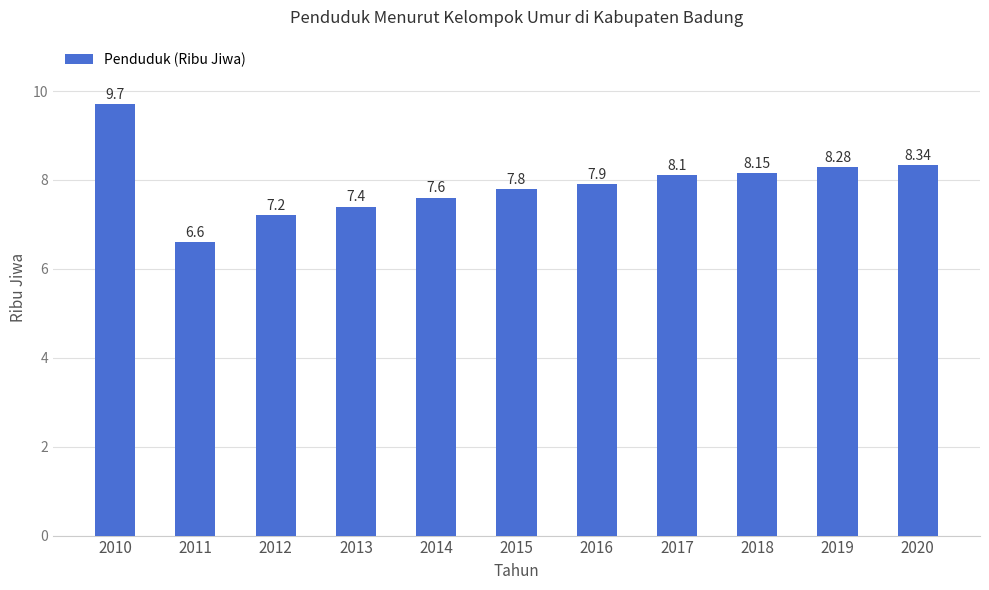

What is the change in value from 2018 to 2020?

+0.2